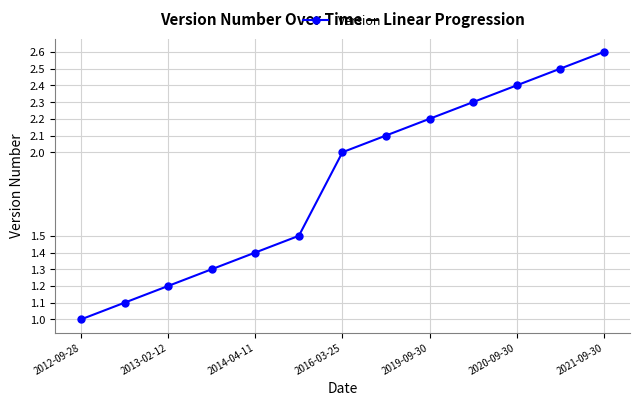

What is the difference between the second highest and second lowest values?

1.4